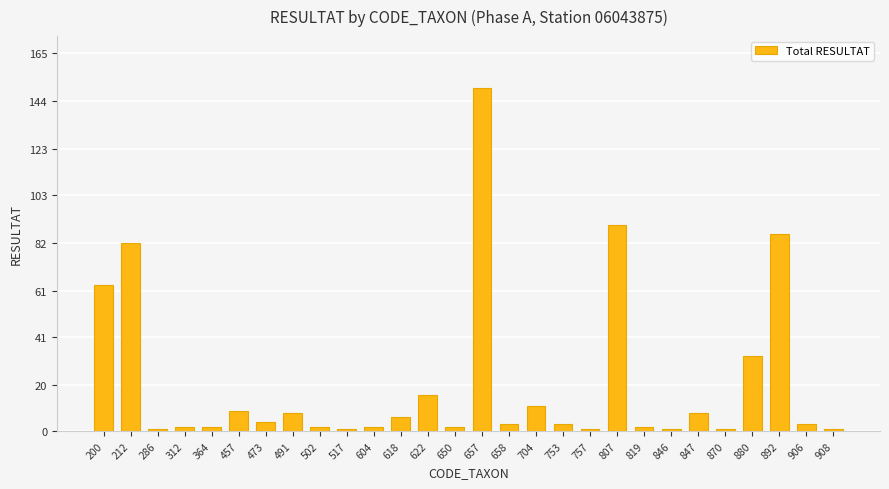

What is the greatest value displayed?

150